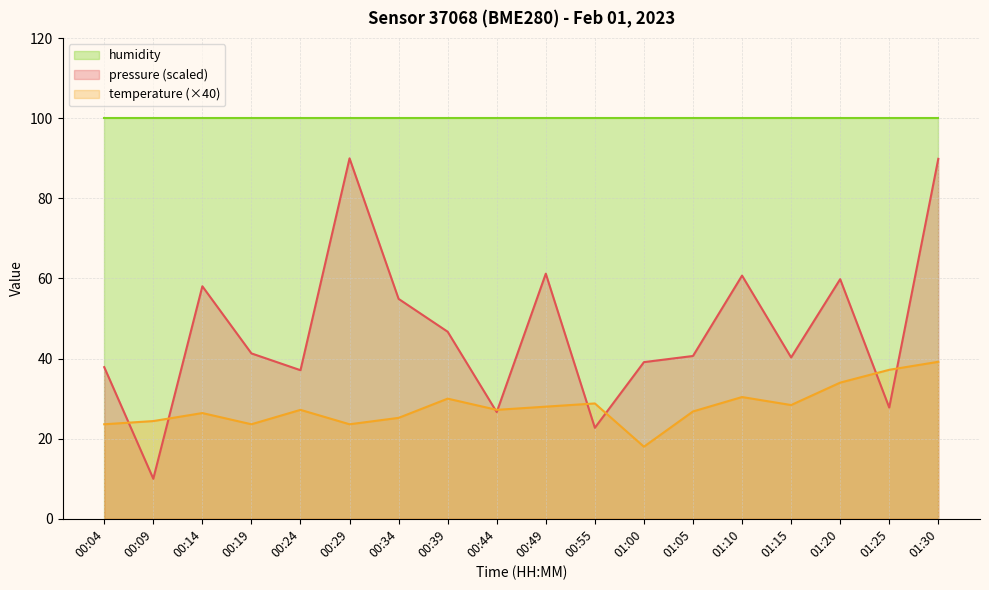

What is the maximum value shown in the chart?

100.0